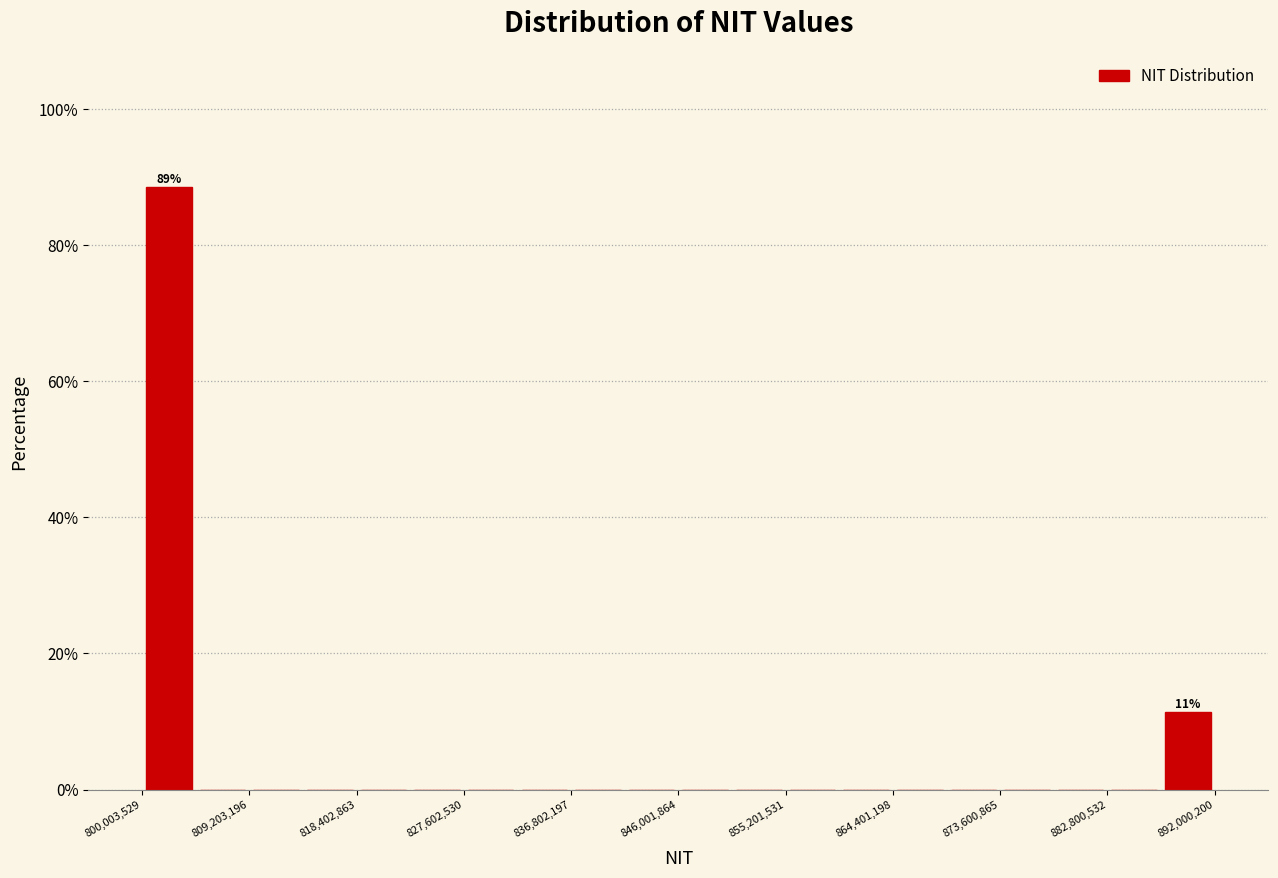

Over which range of the x-axis is the bar tallest?

800000000 to 805000000